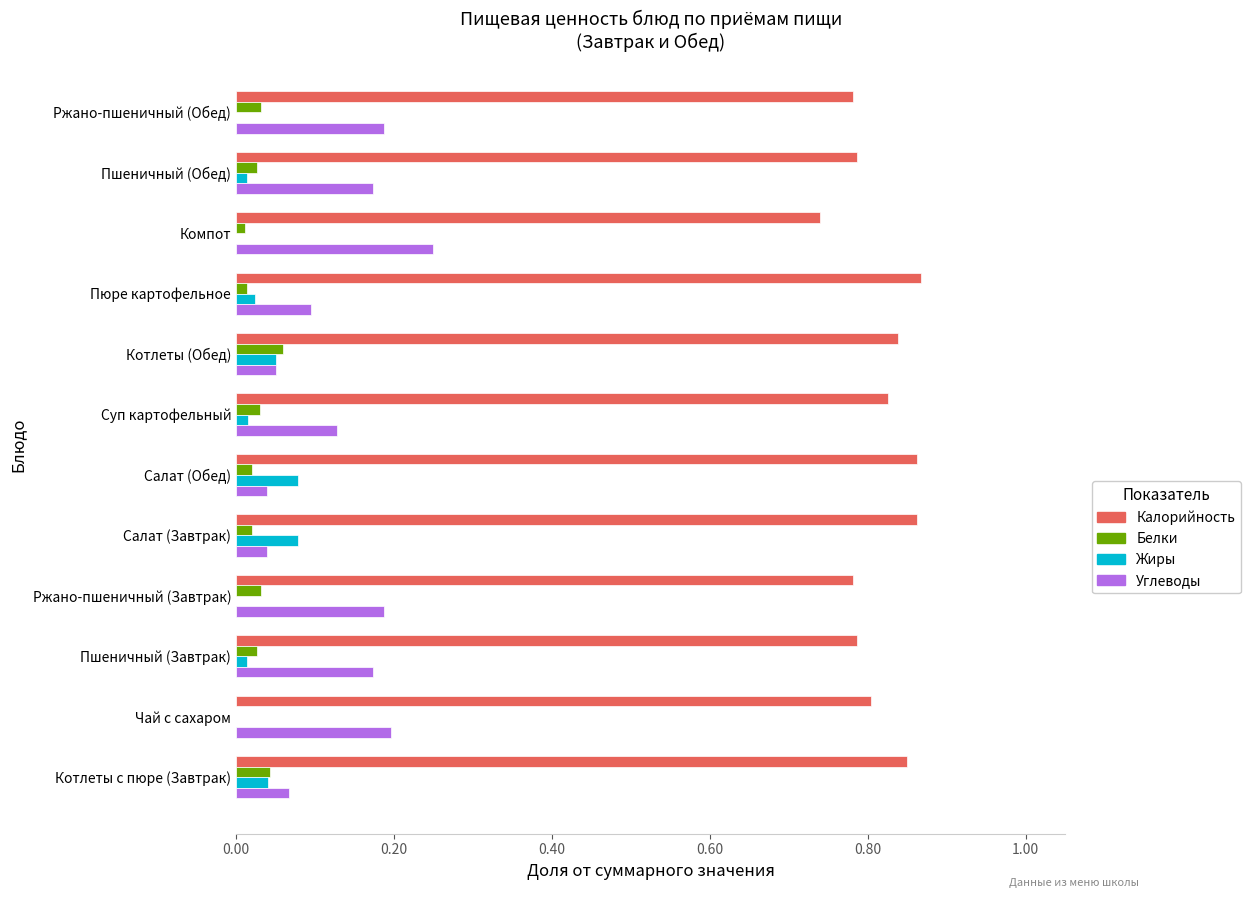

Which series has the largest total across all categories?

Калорийность